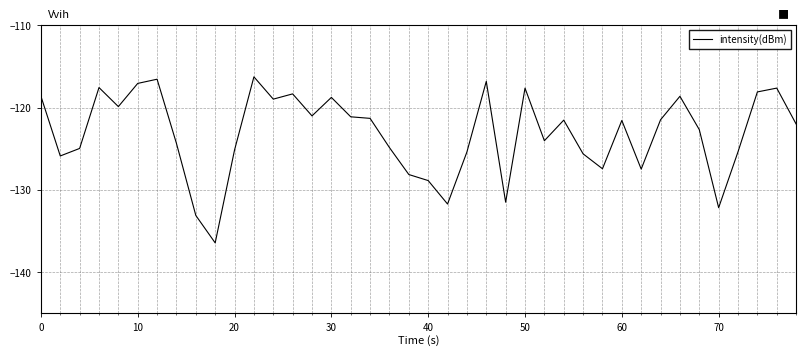

True or false: there are more than 1 points higher than both neighbors.

True